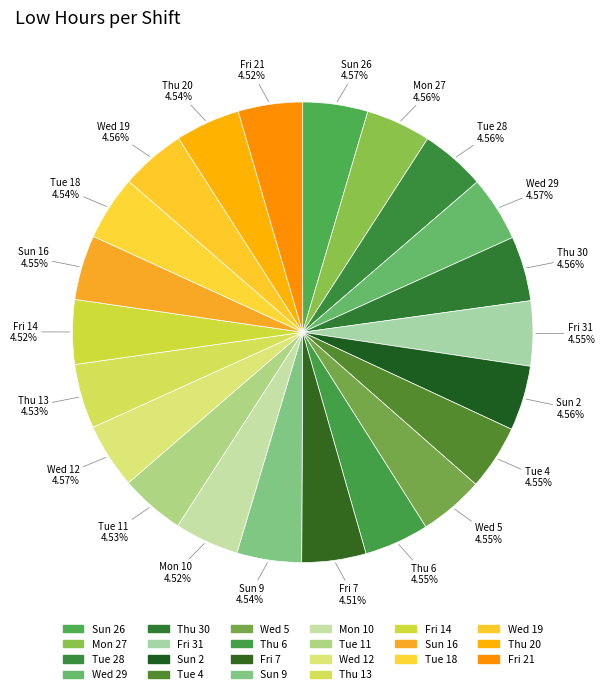

Rank the categories by value from lowest to highest.

Fri 7, Mon 10, Fri 14, Fri 21, Tue 11, Thu 13, Tue 18, Sun 9, Thu 20, Wed 5, Thu 6, Fri 31, Tue 4, Sun 16, Mon 27, Tue 28, Thu 30, Sun 2, Wed 19, Sun 26, Wed 29, Wed 12